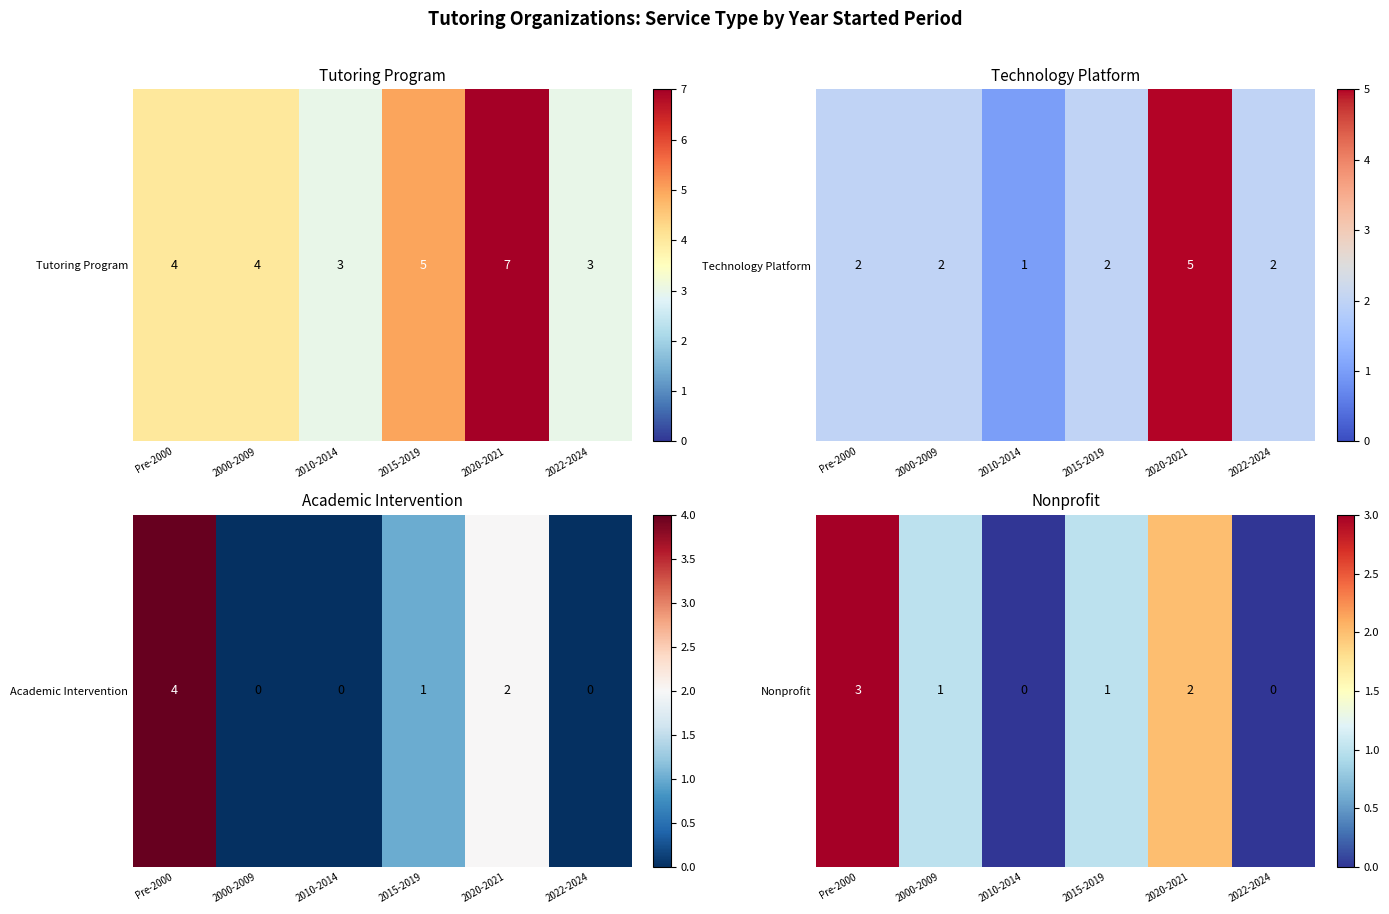

Count the number of values greater than 1.

2